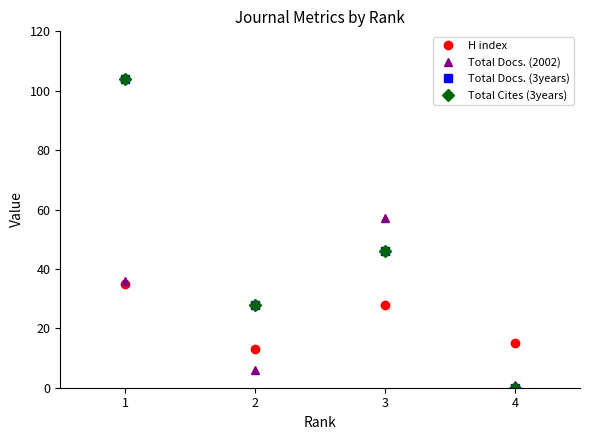

Reading right to left, extract all data points from this chart.

H index: 4=15	3=28	2=13	1=35
Total Docs. (2002): 4=1	3=57	2=6	1=36
Total Docs. (3years): 4=0	3=46	2=28	1=104
Total Cites (3years): 4=0	3=46	2=28	1=104